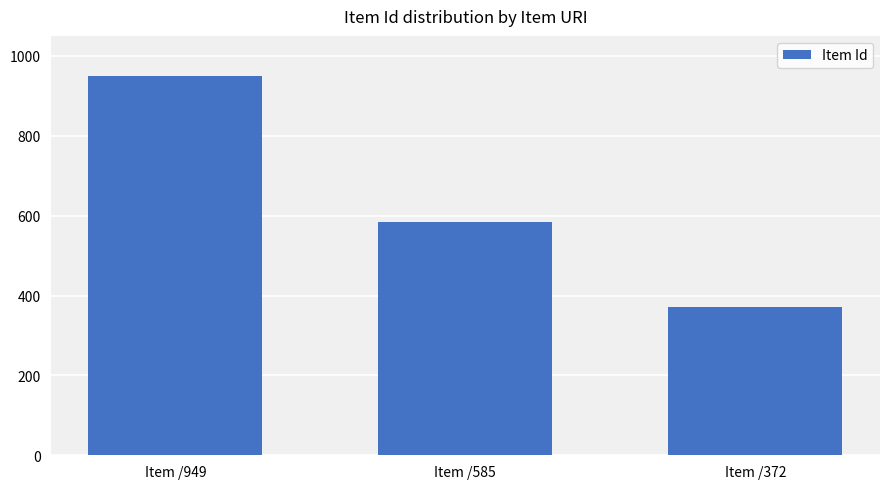

List the labels in order of value, largest first.

Item /949, Item /585, Item /372